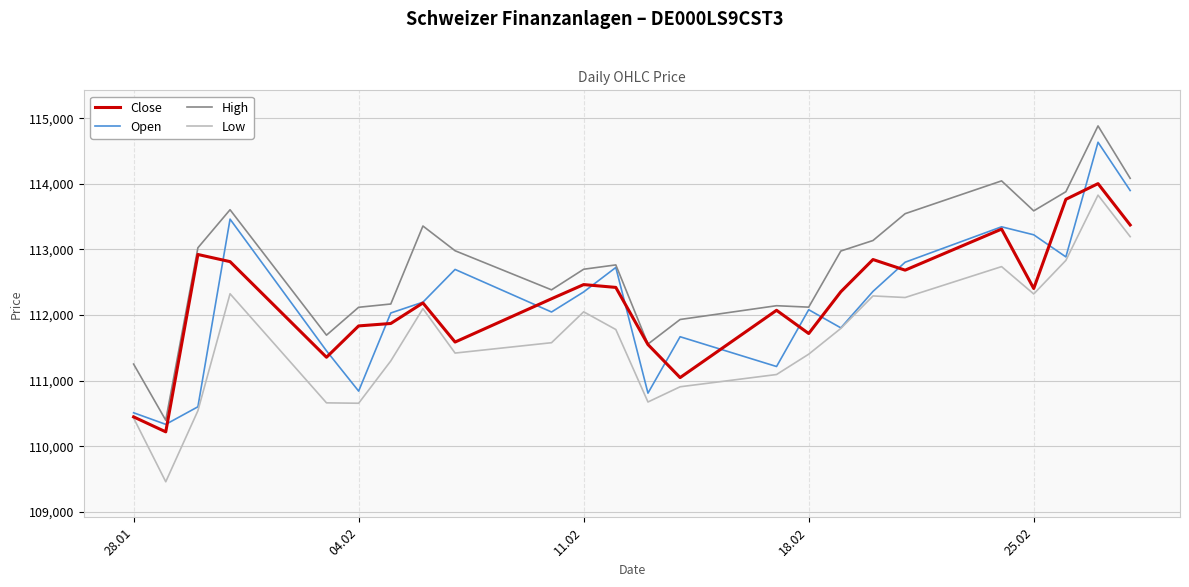

What are all the series names shown in the legend?

Close, Open, High, Low